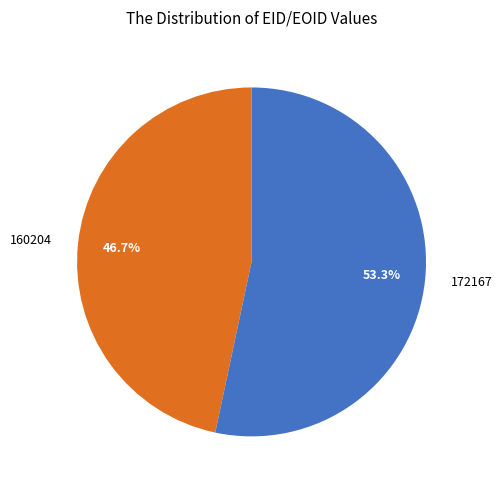

To the nearest percent, what is the difference between the largest and smallest slice percentages?

7%